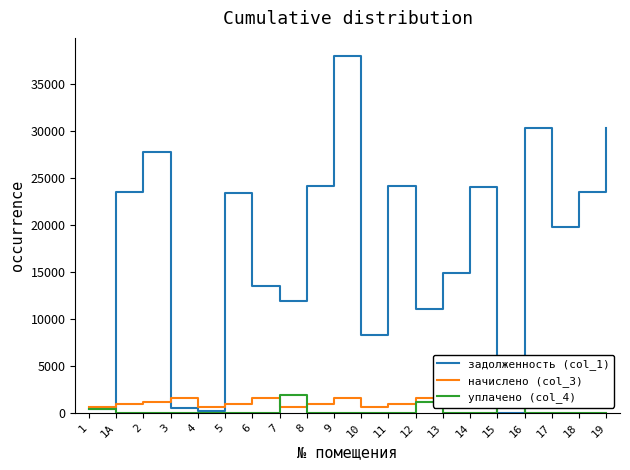

Where is уплачено (col_4) nearest to the value 952?

12